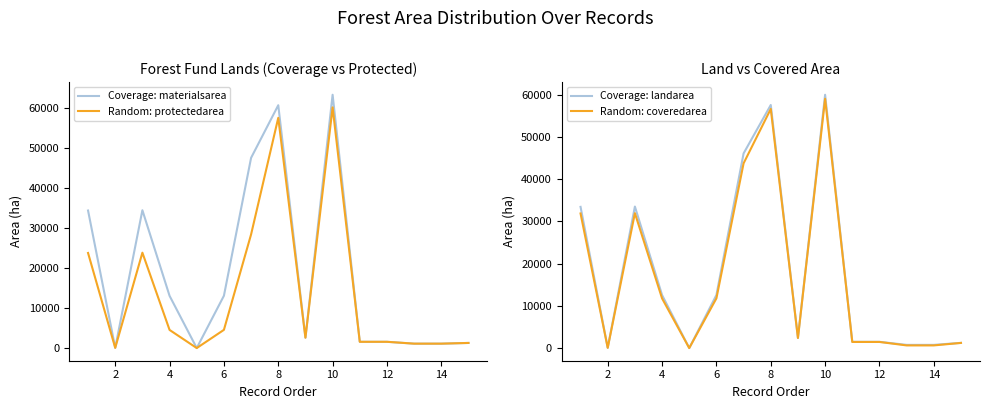

What is the difference between the maximum and second lowest values in the Coverage: landarea series?

59893